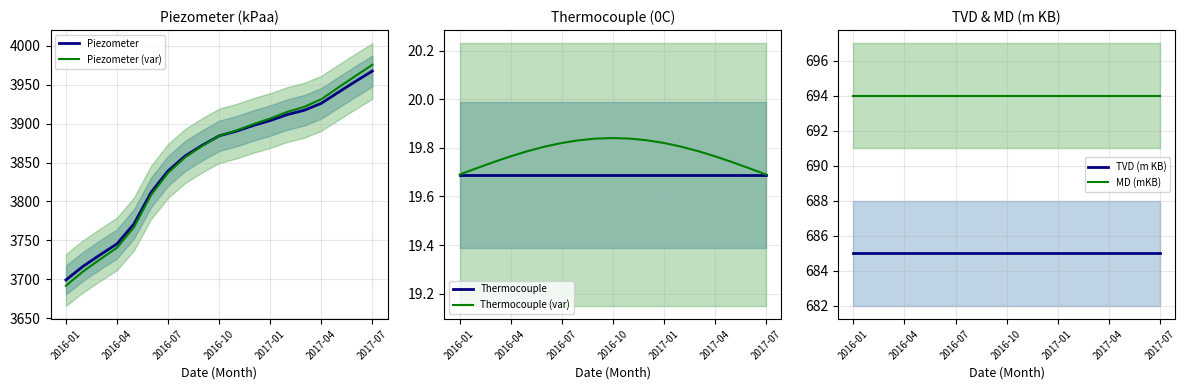

True or false: MD (mKB) and Thermocouple intersect in this chart.

False